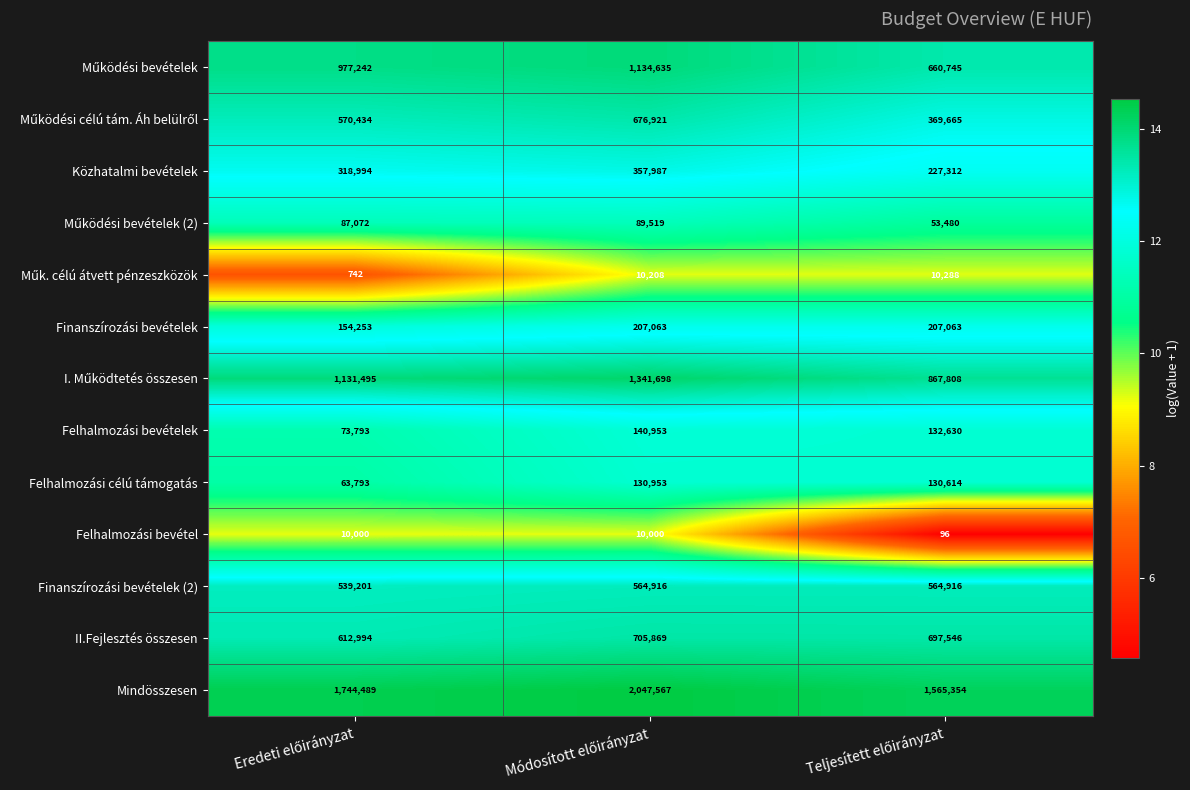

What is the sum of all II.Fejlesztés összesen values?

2016409